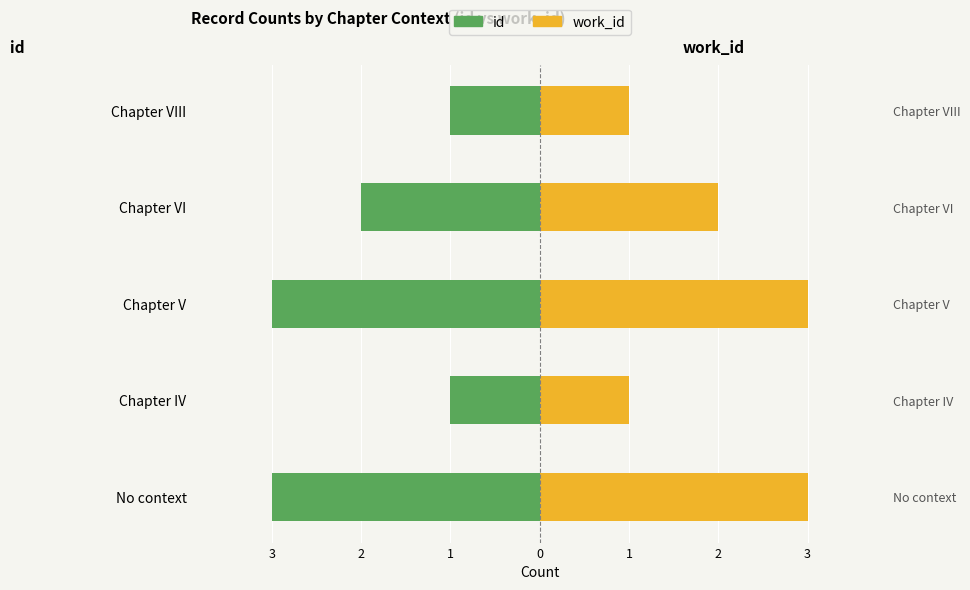

Which series has the widest spread of values?

id